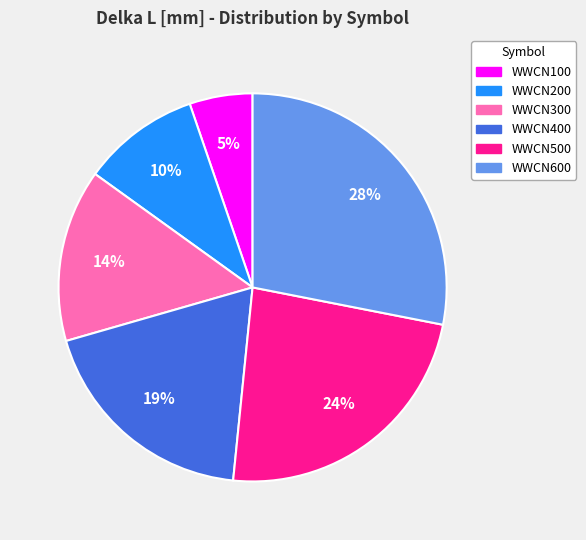

Do WWCN200 and WWCN100 together represent more than half of the pie?

No